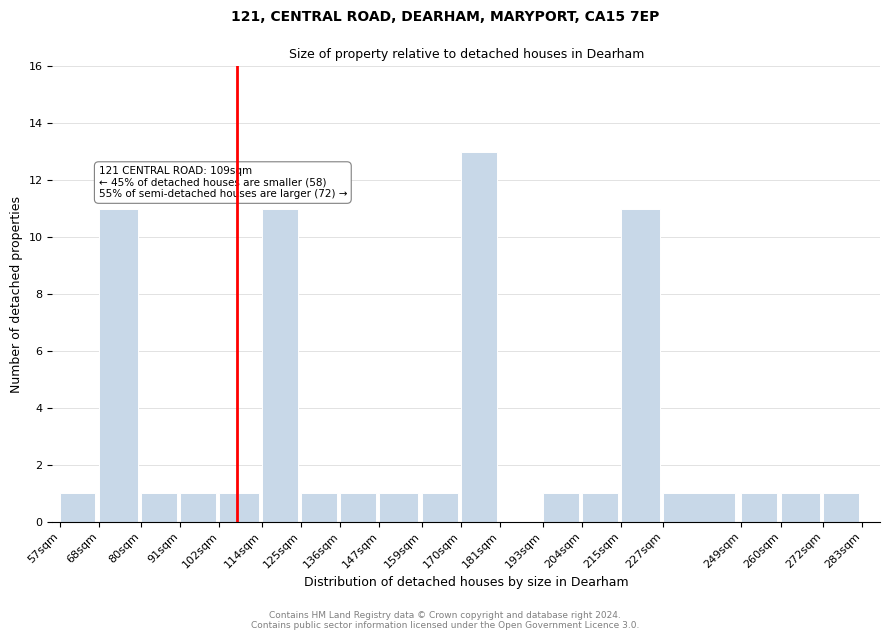

Reading left to right, list all the values displayed in this chart.

57sqm=1	68sqm=11	80sqm=1	91sqm=1	102sqm=1	114sqm=11	125sqm=1	136sqm=1	147sqm=1	159sqm=1	170sqm=13	181sqm=0	193sqm=1	204sqm=1	215sqm=11	227sqm=1	249sqm=1	260sqm=1	272sqm=1